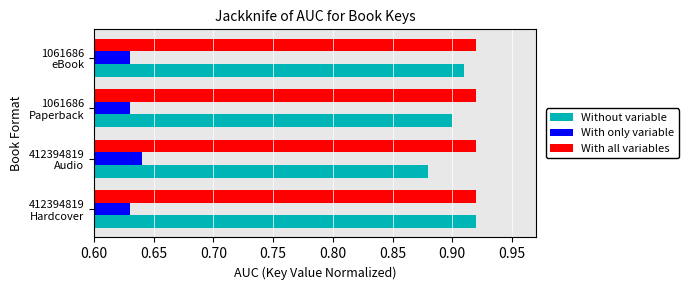

What is the sum of all With all variables values?

3.7